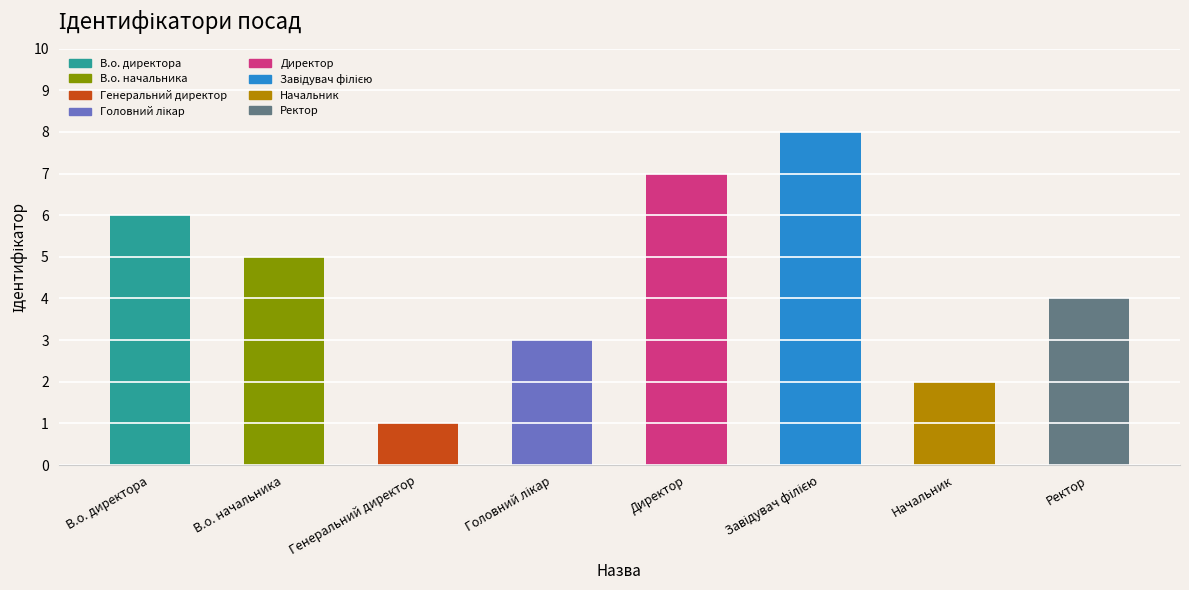

What is the difference between the second highest and minimum values?

6